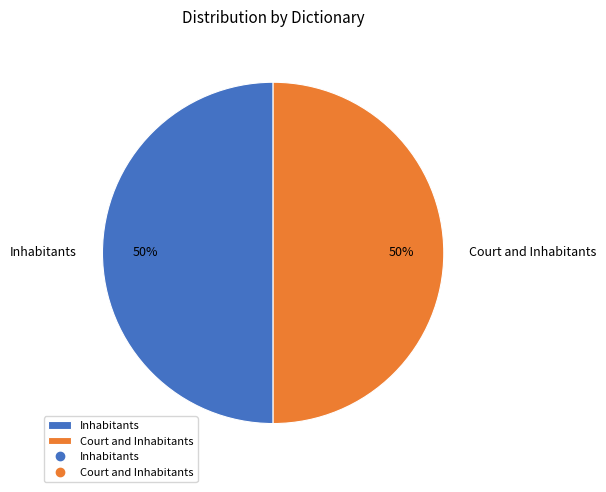

How many slices are in this pie chart?

2